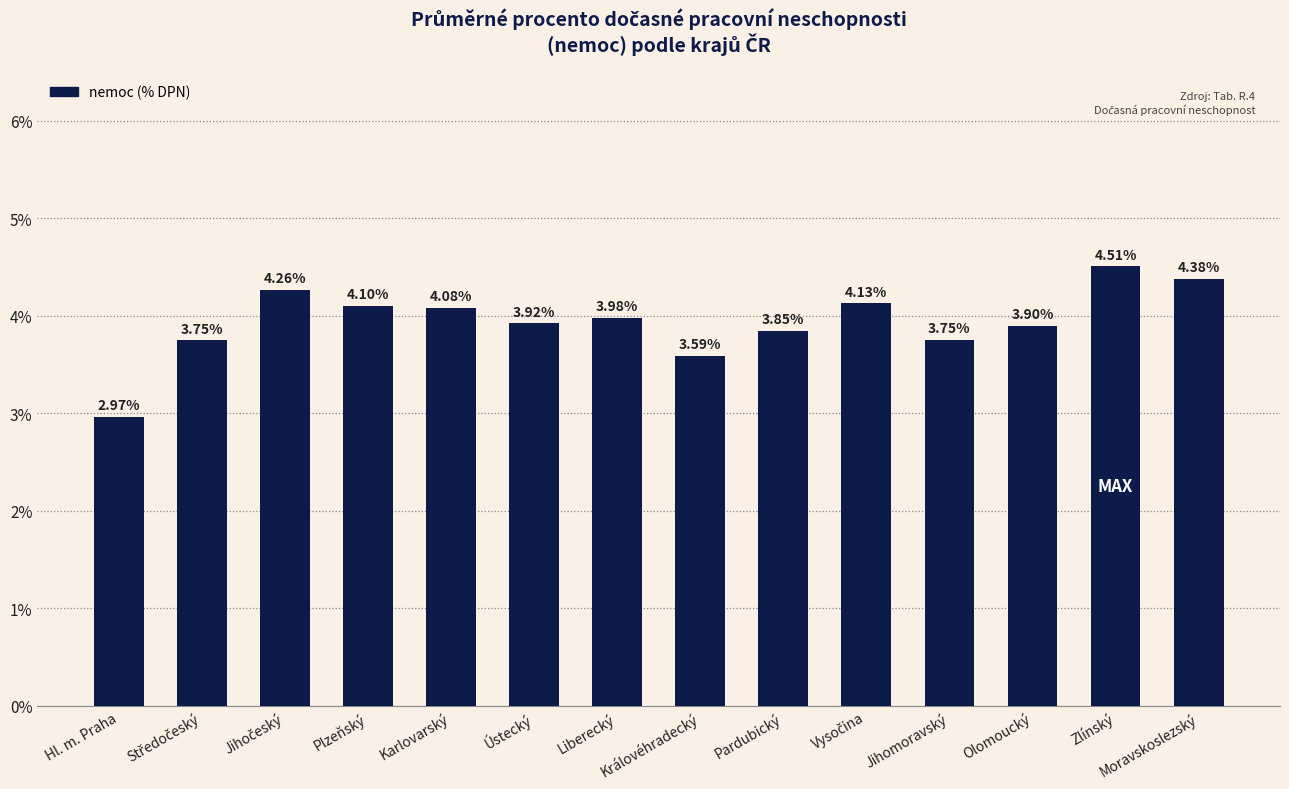

Is it true that the value at Moravskoslezský is 7.2?

False